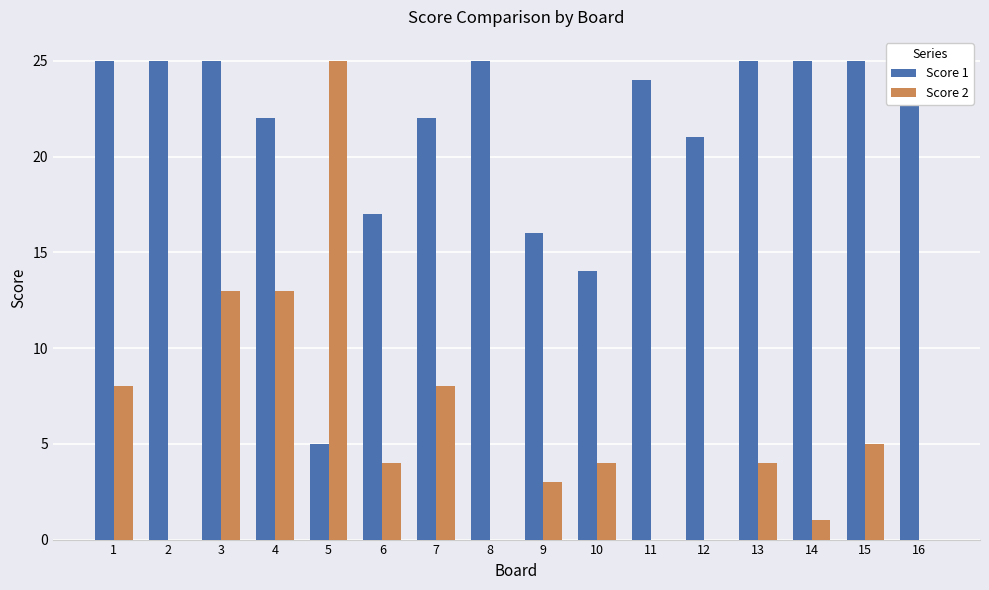

What is the sum of all Score 1 values?

341